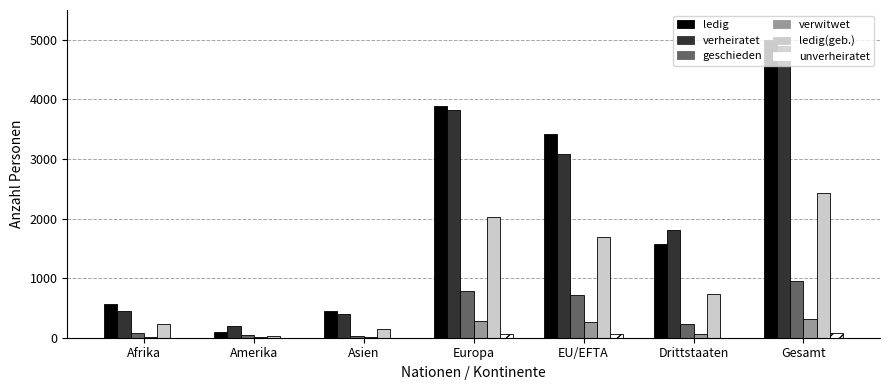

At which category does the chart reach its peak across all series?

Gesamt